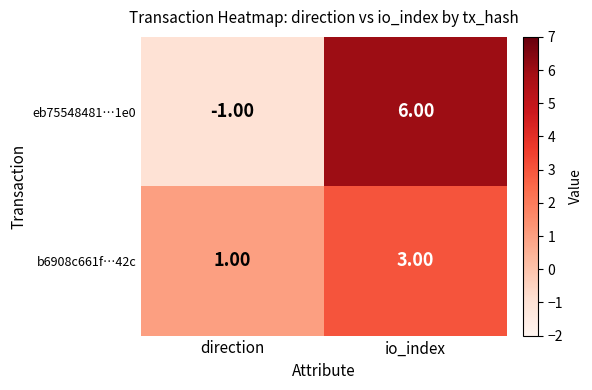

Which series has the widest spread of values?

eb75548481…1e0